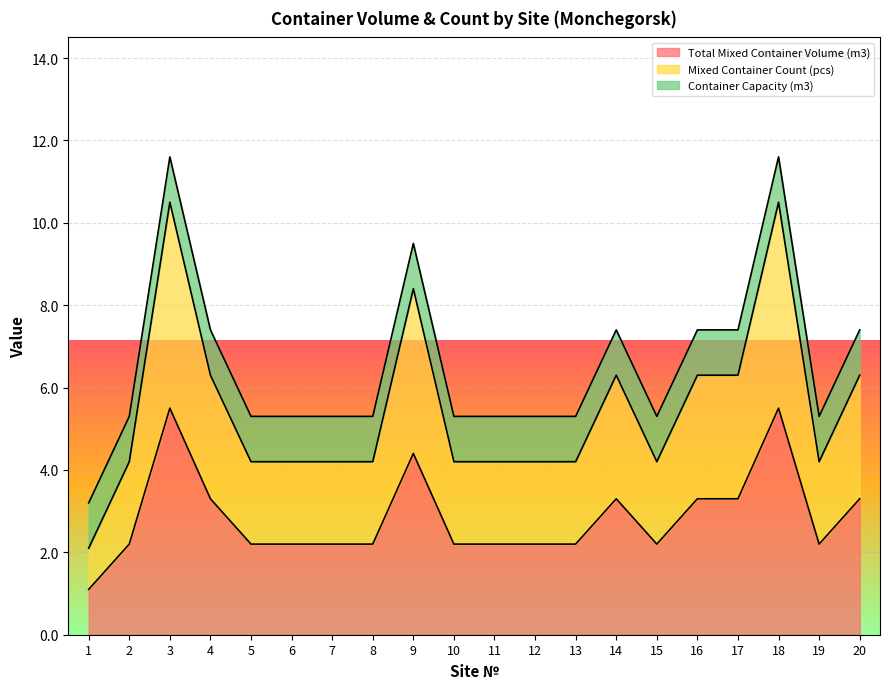

Is it true that Total Mixed Container Volume (m3) equals 5.9 at 9?

False